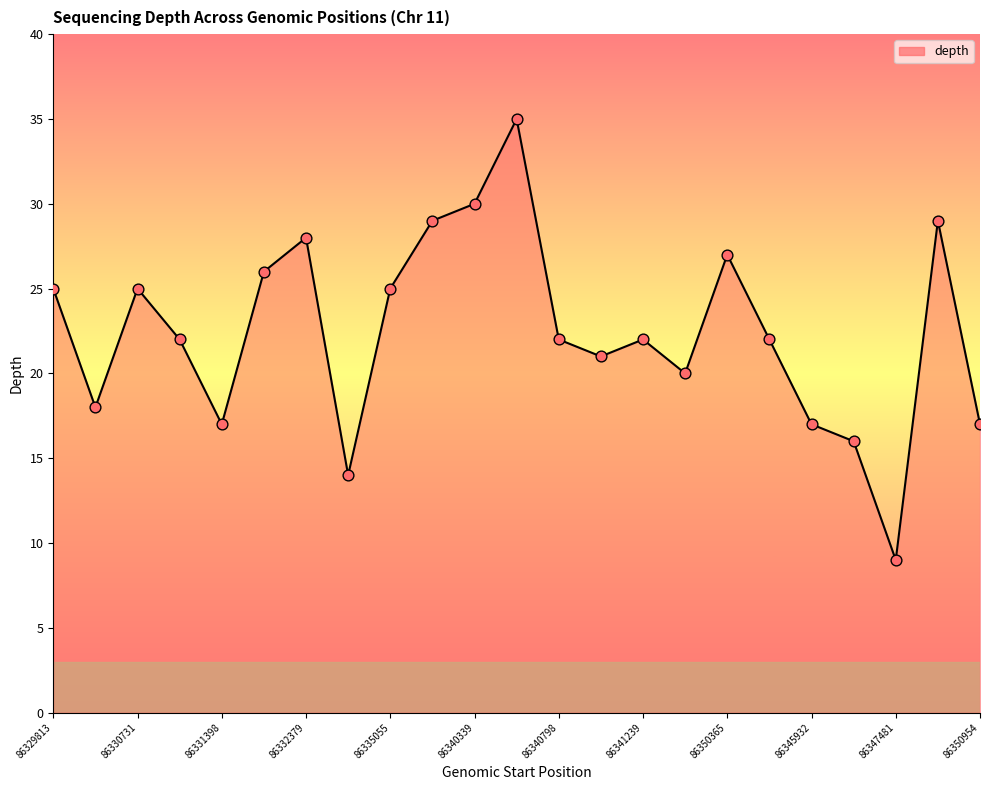

What is the minimum value shown in the chart?

9